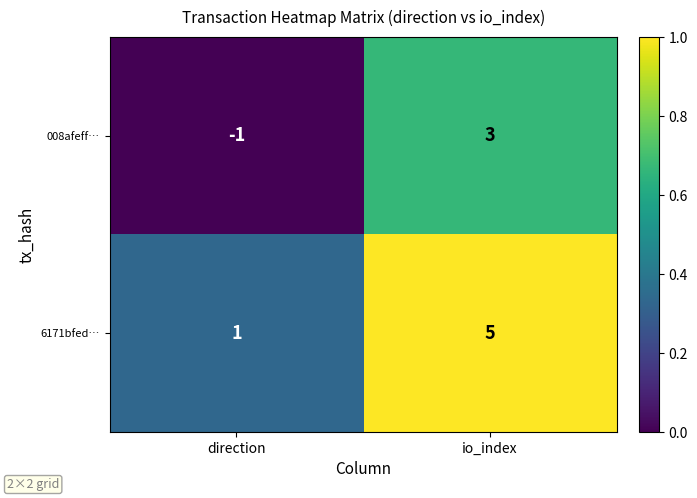

Is it true that 6171bfed… equals 7 at io_index?

False